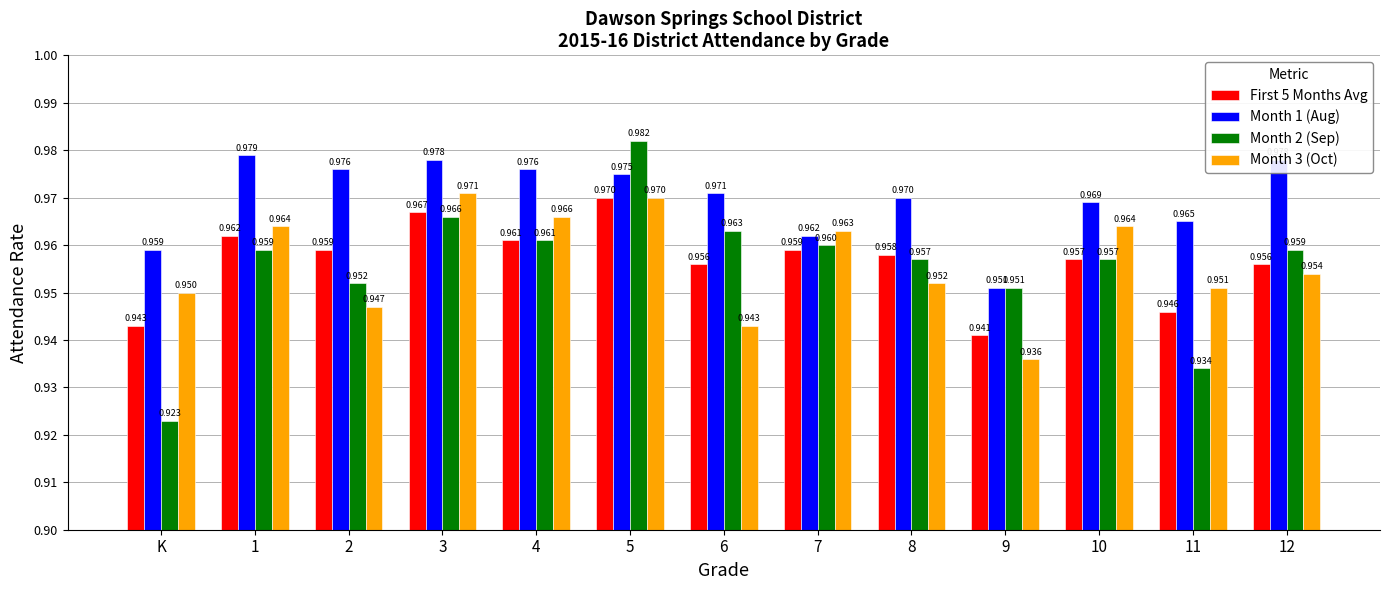

Is the value of Month 3 (Oct) at 2 greater than the value of Month 2 (Sep) at 6?

No